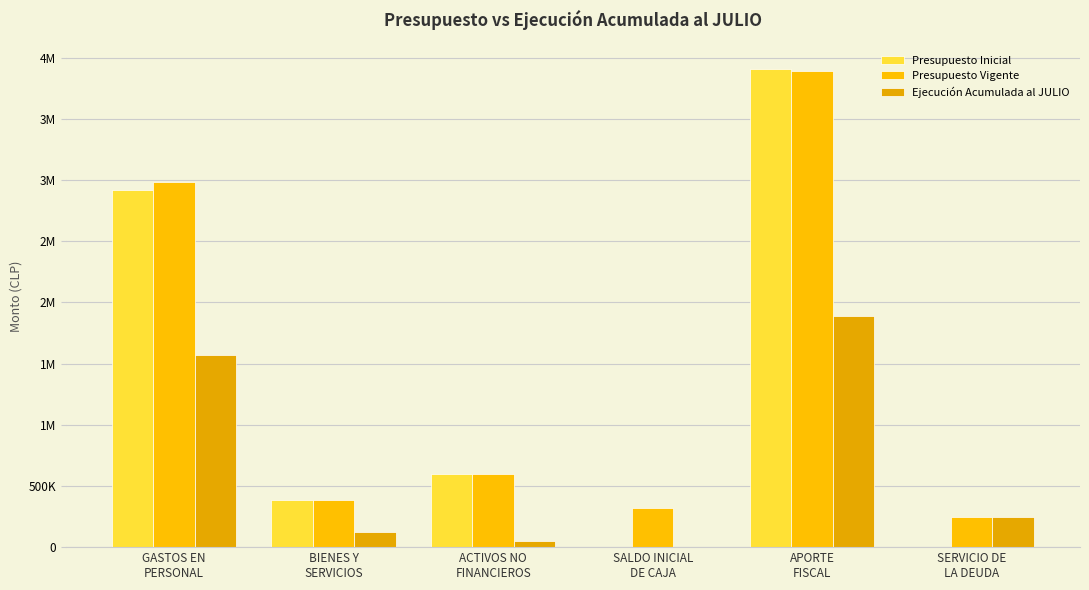

True or false: Presupuesto Vigente has a value of 594282 at ACTIVOS NO
FINANCIEROS.

True